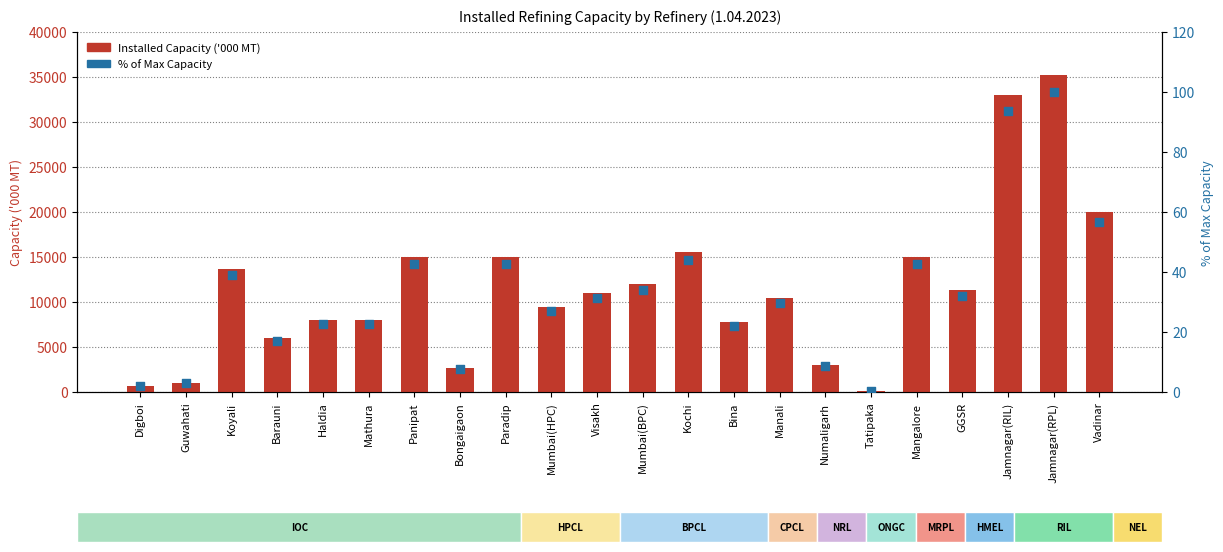

Which series has the largest total across all categories?

Installed Capacity ('000 MT)